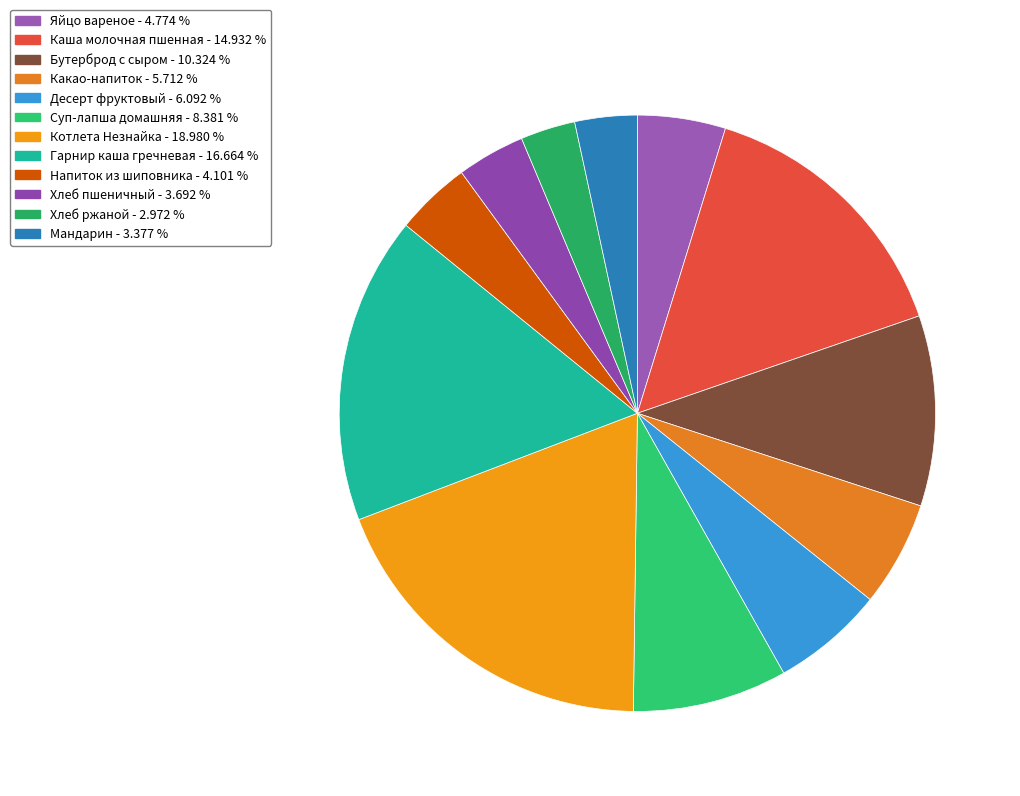

To the nearest percent, what is the average slice percentage?

8%